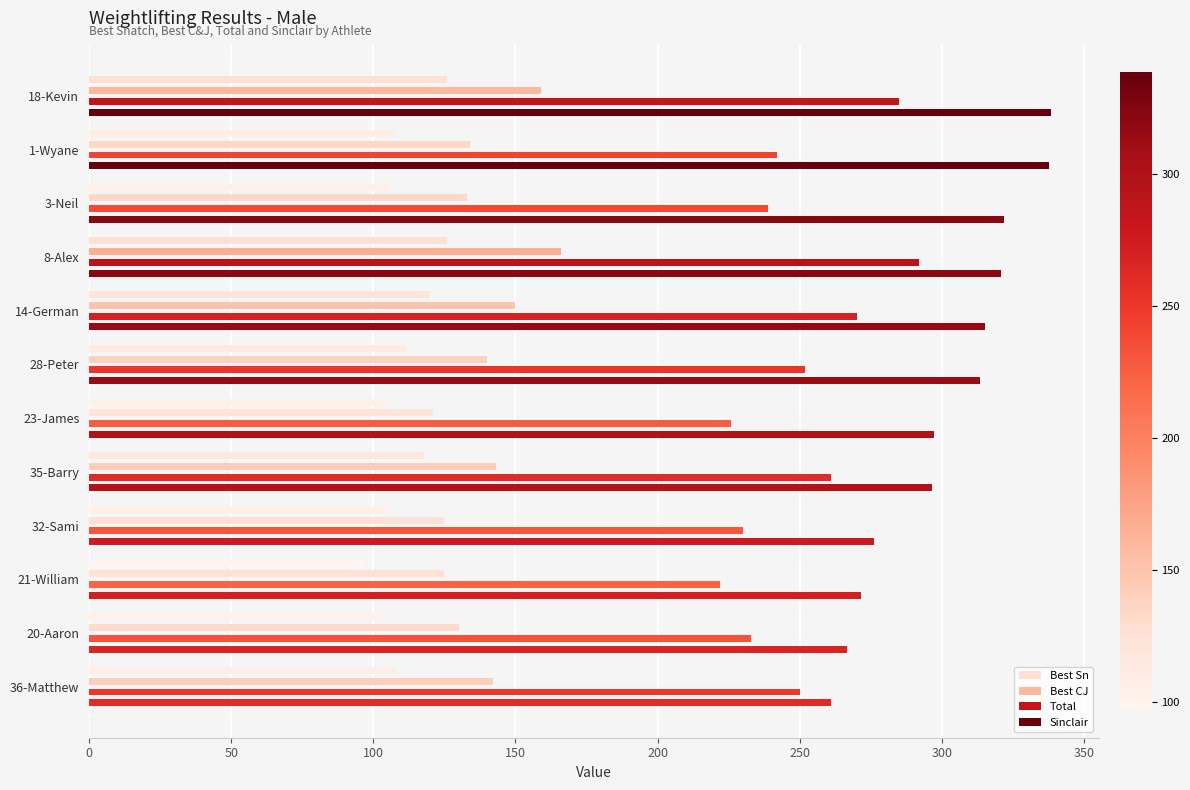

Which series has the widest spread of values?

Sinclair